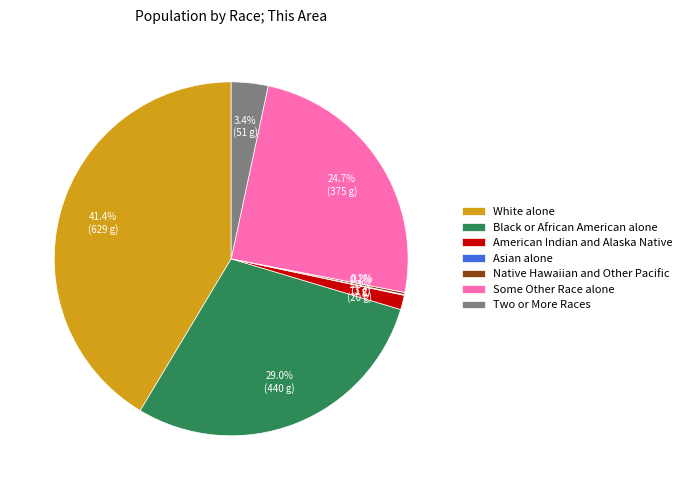

Which slice is the largest?

White alone